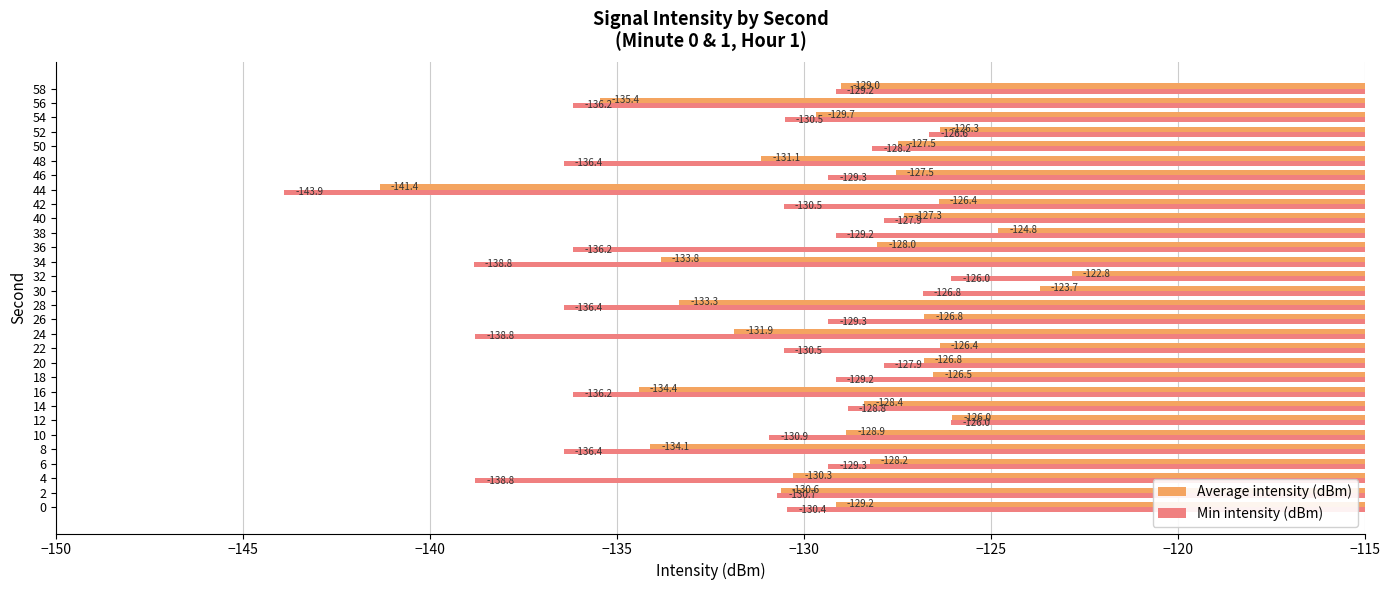

Which series has the widest spread of values?

Average intensity (dBm)